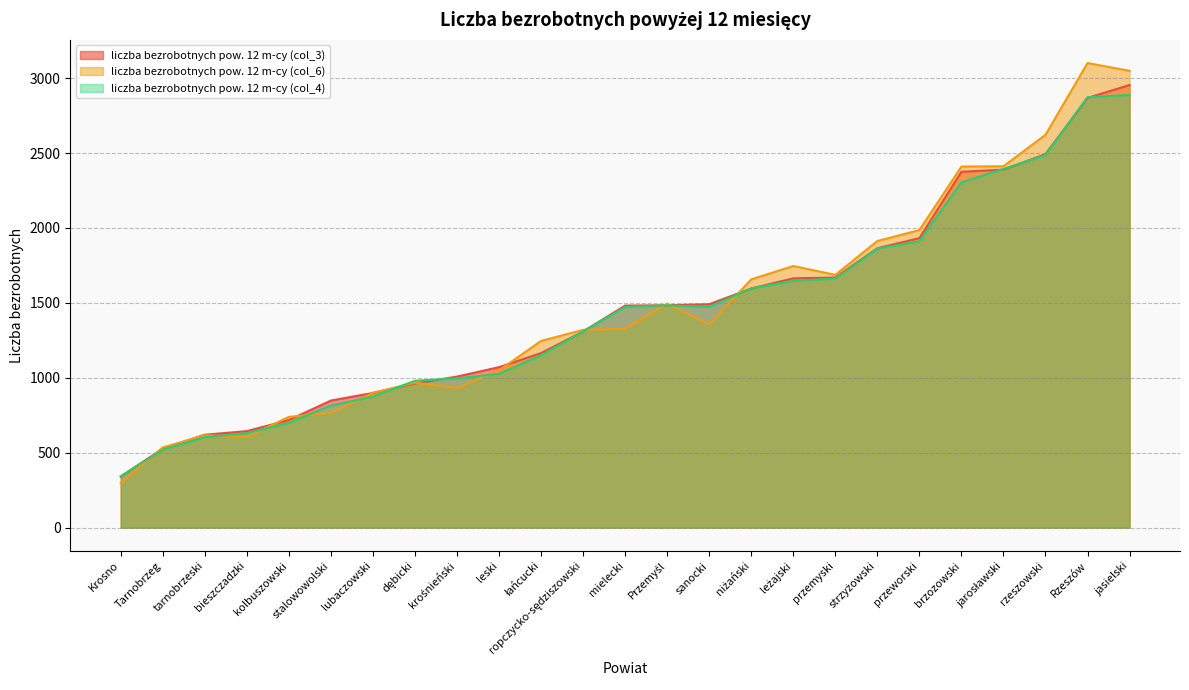

True or false: liczba bezrobotnych pow. 12 m-cy (col_4) and liczba bezrobotnych pow. 12 m-cy (col_6) intersect in this chart.

True